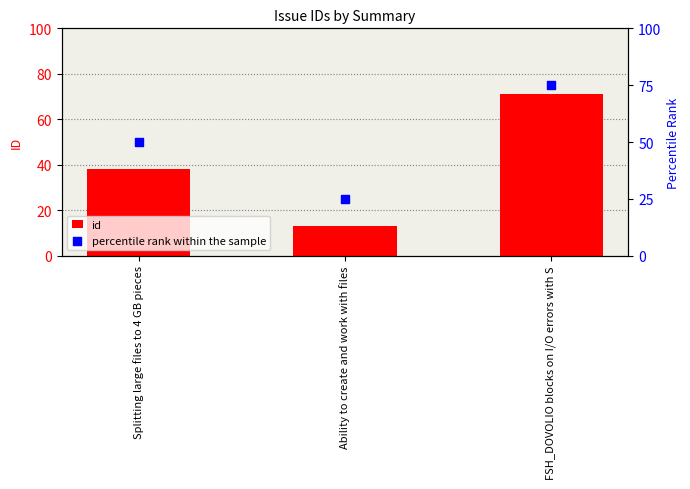

Which series has the largest total across all categories?

percentile rank within the sample